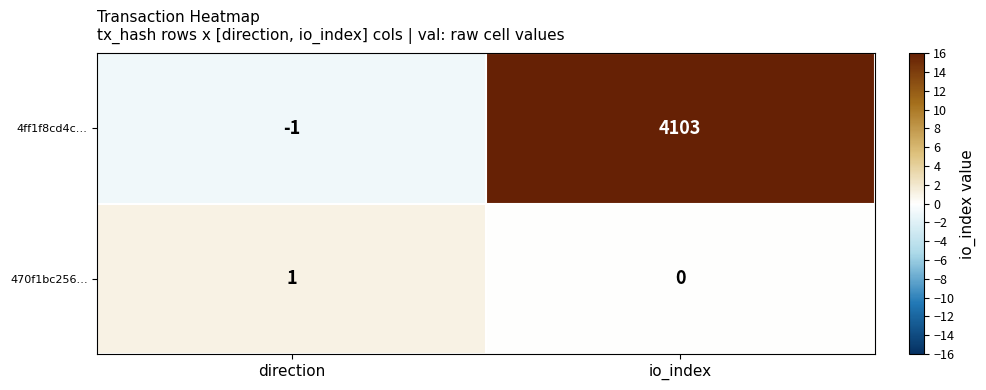

True or false: 470f1bc256… has a value of 2 at direction.

False